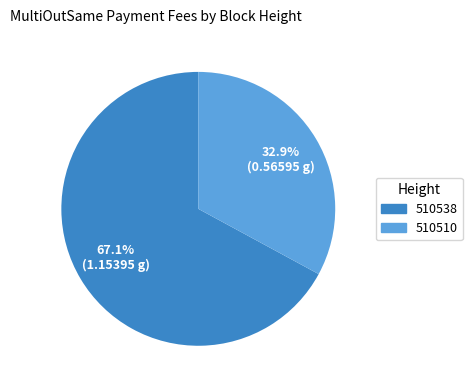

To the nearest percent, what portion does 510510 represent?

33%